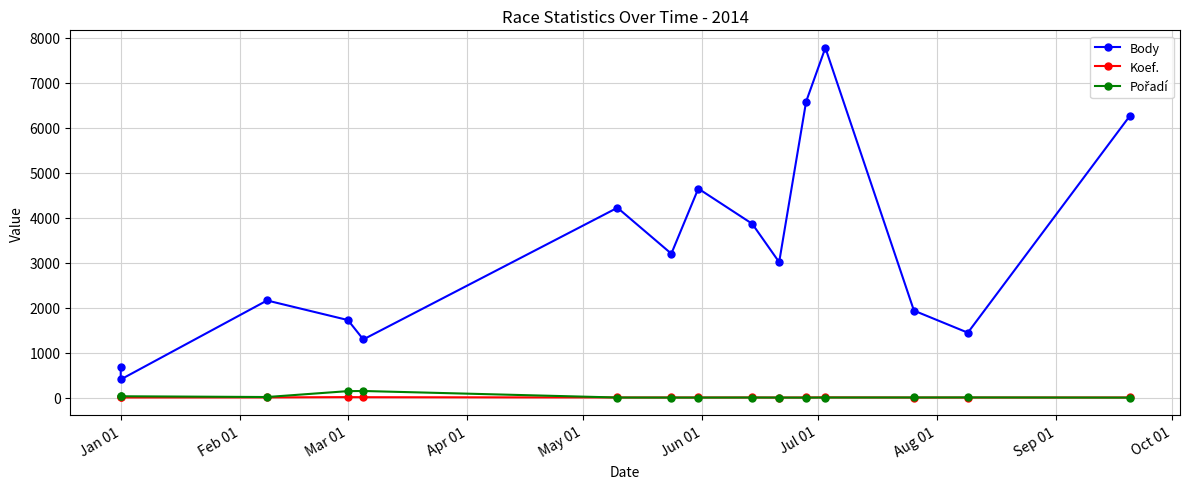

What is the difference between the second highest and second lowest values in the Pořadí series?

144